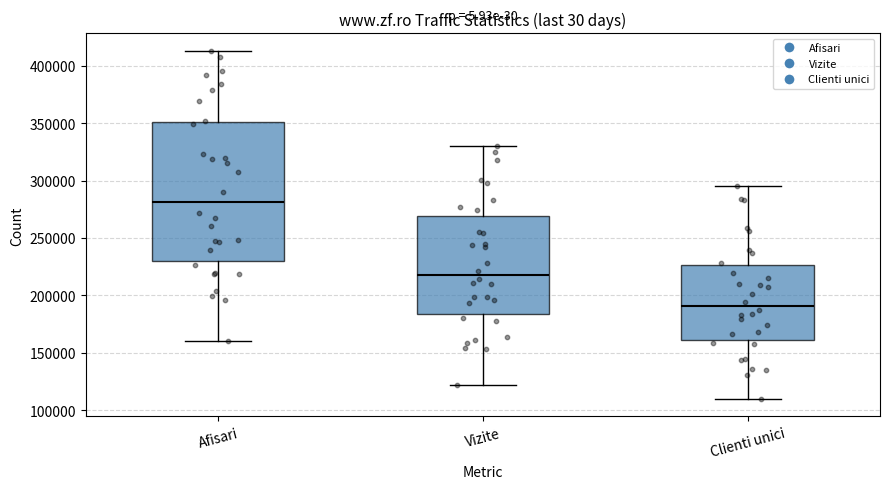

Reading left to right, transcribe this box plot: for each box, give where its median line is, the range the box spans, and where its two whiskers end, as read against the y-axis. The values are not printed on the chart, so give them approximately, as read against the axis.

Afisari: median 280000, box 230000 to 350000, whiskers 160000 to 415000
Vizite: median 220000, box 185000 to 270000, whiskers 120000 to 330000
Clienti unici: median 190000, box 160000 to 225000, whiskers 110000 to 295000